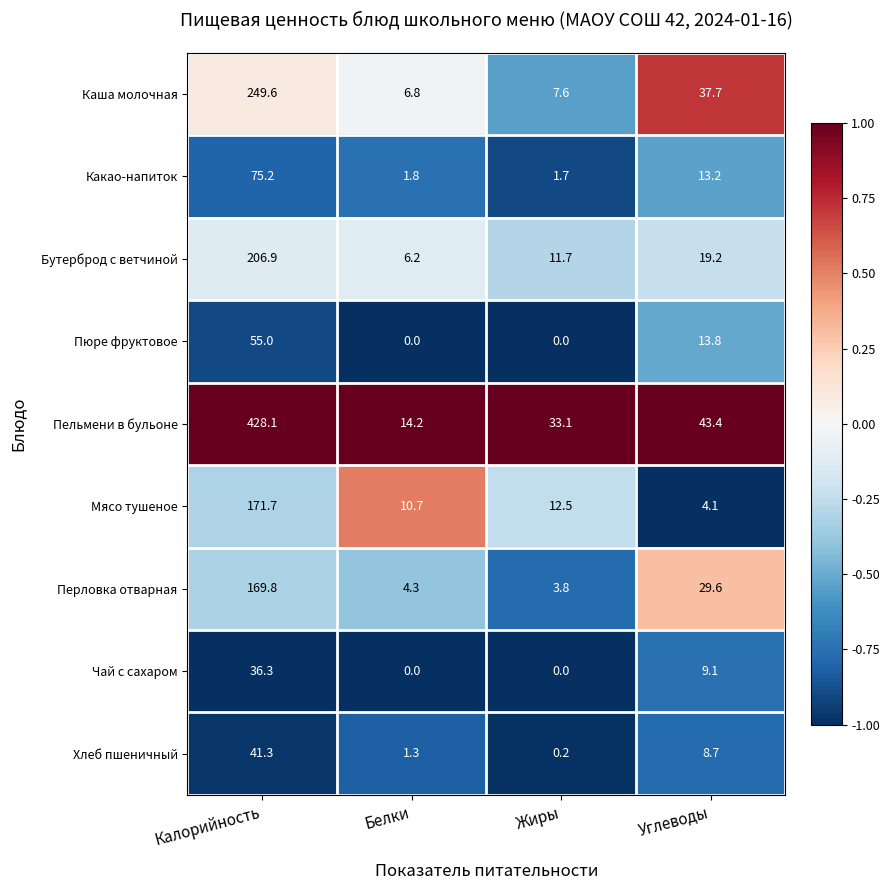

What is the highest value of the Пельмени в бульоне series?

428.1